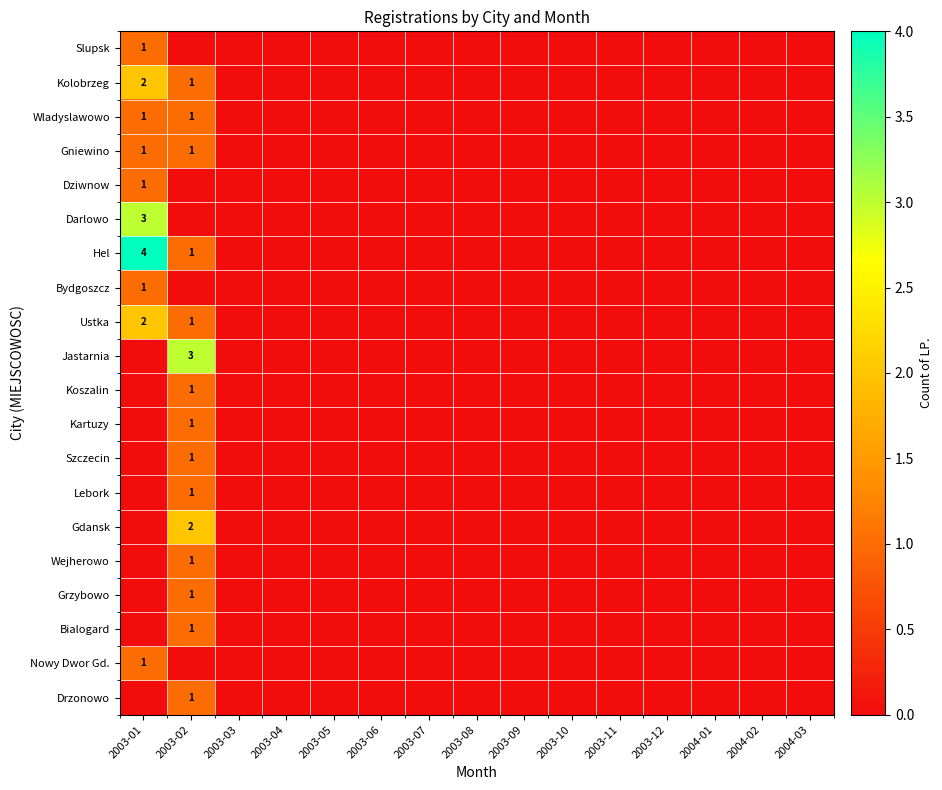

Is it true that Wladyslawowo equals 1 at 2003-02?

True